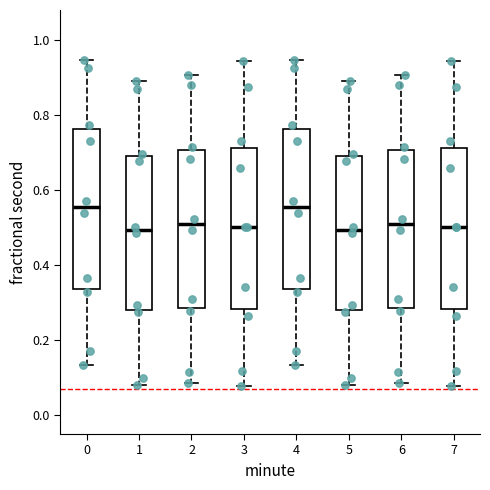

Reading left to right, read every box against the y-axis: the position of its median line, the range the box covers, and the ends of its whiskers. The values are not printed on the chart, so give them approximately, as read against the axis.

0: median 0.56, box 0.34 to 0.76, whiskers 0.14 to 0.94
1: median 0.50, box 0.28 to 0.70, whiskers 0.08 to 0.90
2: median 0.50, box 0.28 to 0.70, whiskers 0.08 to 0.90
3: median 0.50, box 0.28 to 0.72, whiskers 0.08 to 0.94
4: median 0.56, box 0.34 to 0.76, whiskers 0.14 to 0.94
5: median 0.50, box 0.28 to 0.70, whiskers 0.08 to 0.90
6: median 0.50, box 0.28 to 0.70, whiskers 0.08 to 0.90
7: median 0.50, box 0.28 to 0.72, whiskers 0.08 to 0.94